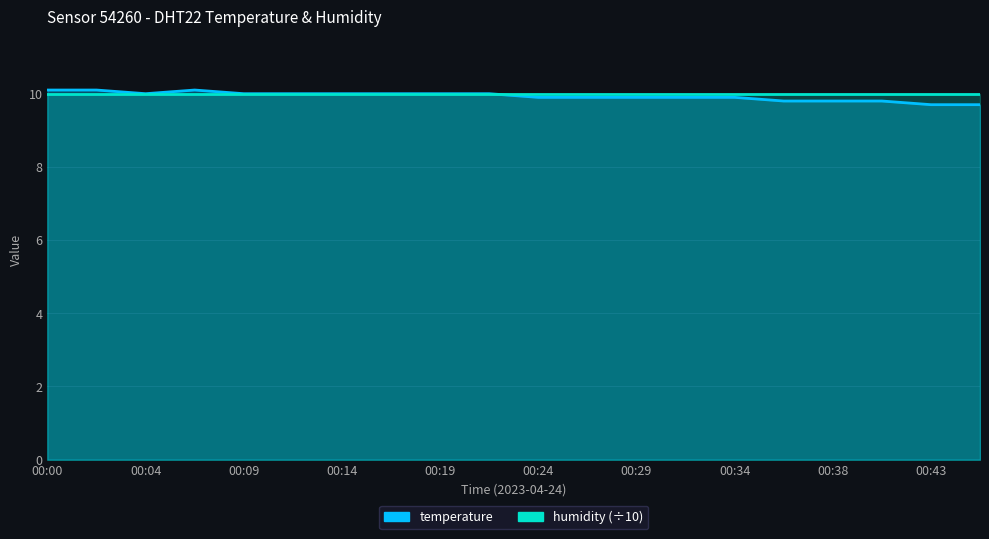

Rank the categories by value from highest to lowest.

00:00, 00:02, 00:07, 00:04, 00:09, 00:12, 00:14, 00:17, 00:19, 00:21, 00:24, 00:26, 00:29, 00:31, 00:34, 00:36, 00:38, 00:41, 00:43, 00:46